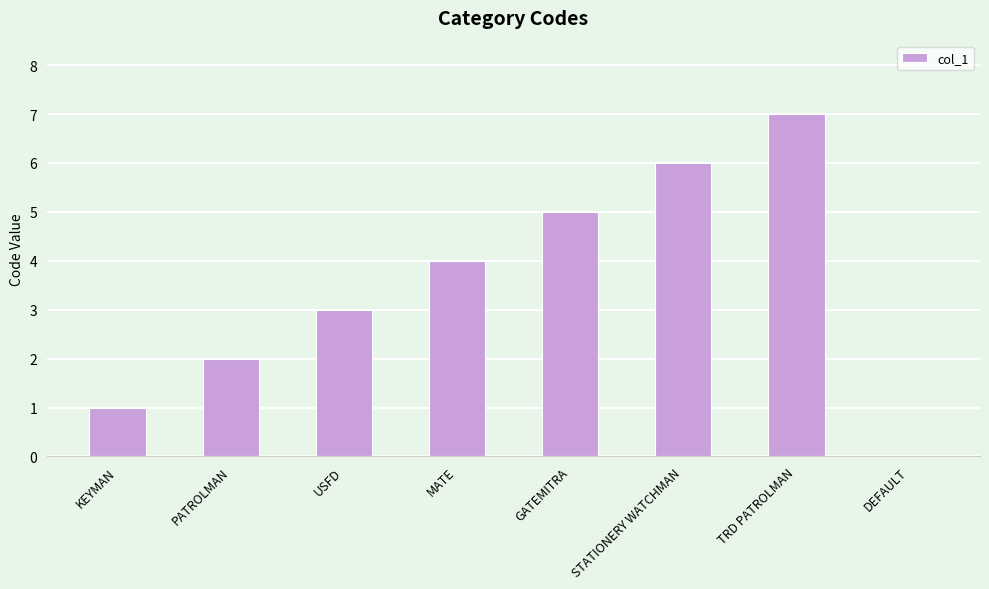

What is the greatest value displayed?

7